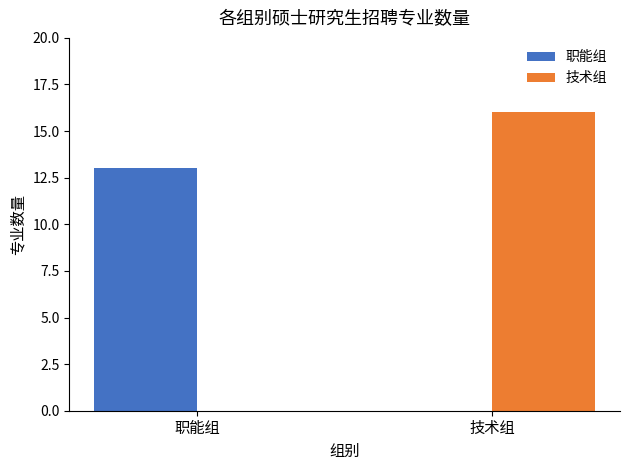

Reading left to right, extract all data points from this chart.

职能组: 职能组=13	技术组=0
技术组: 职能组=0	技术组=16